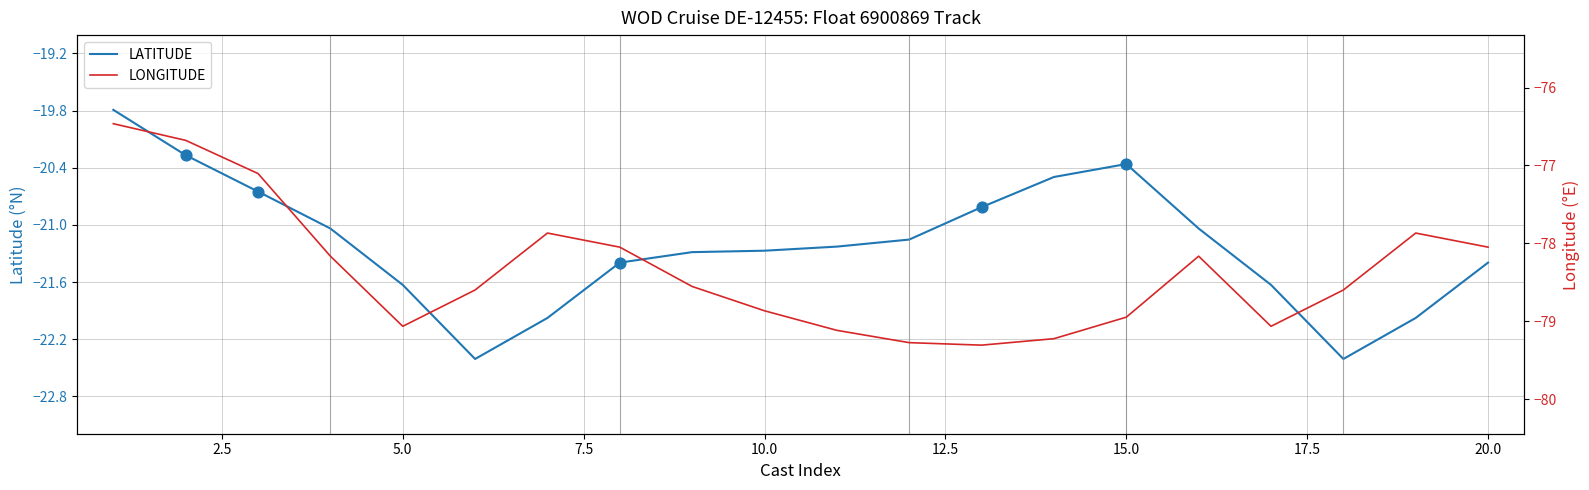

Which series has the largest Y range (max minus min)?

LONGITUDE